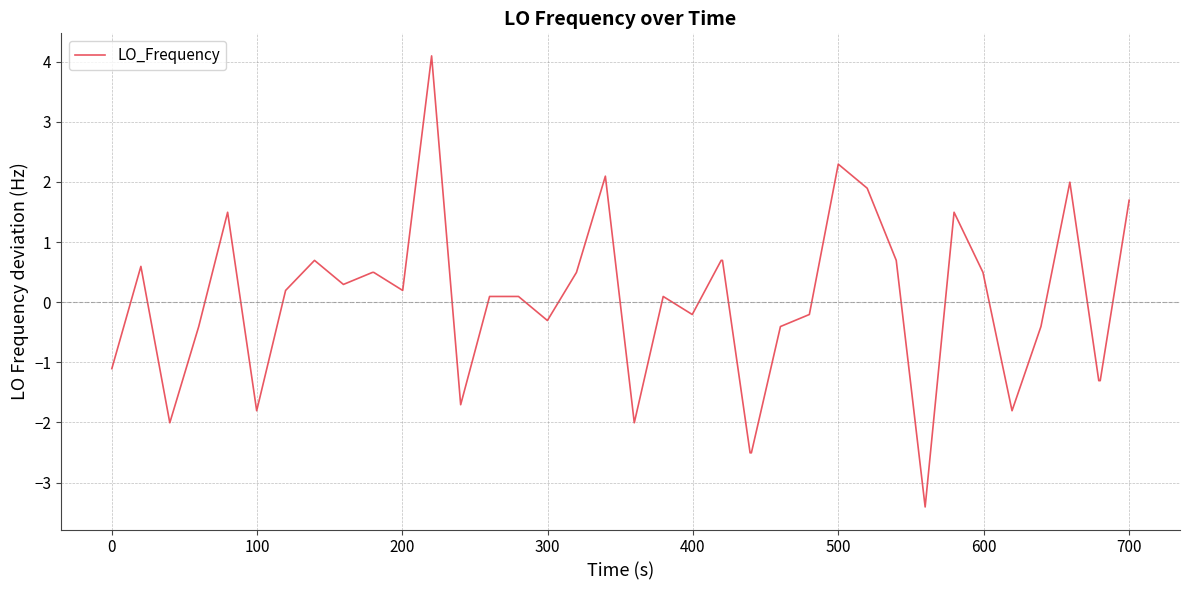

What is the smallest value displayed?

-3.4